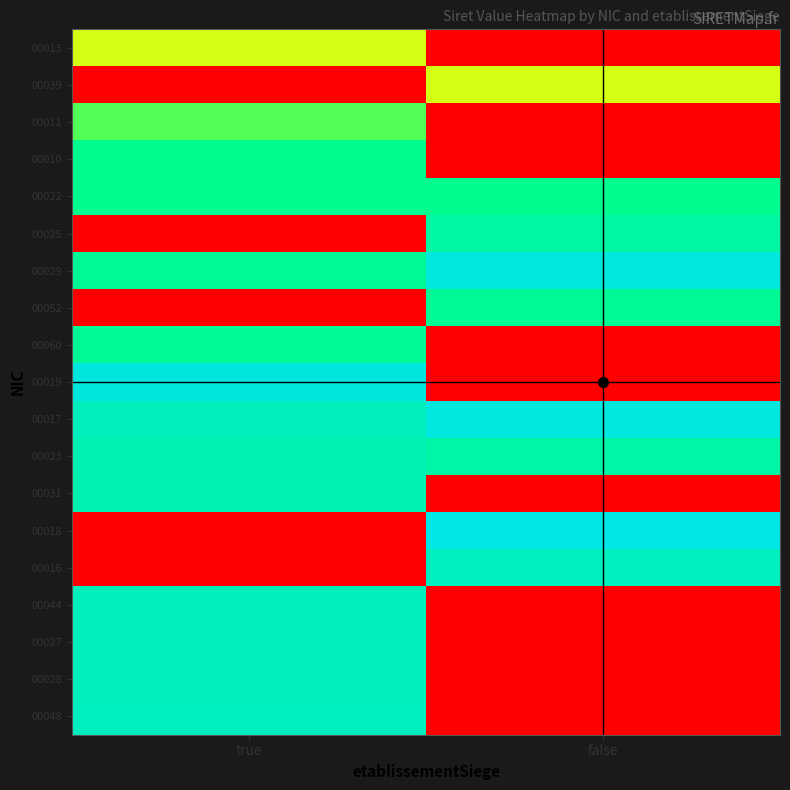

Rank the series at true from lowest to highest value.

00039, 00025, 00052, 00018, 00016, 00013, 00011, 00010, 00022, 00060, 00029, 00031, 00023, 00044, 00027, 00028, 00017, 00048, 00019